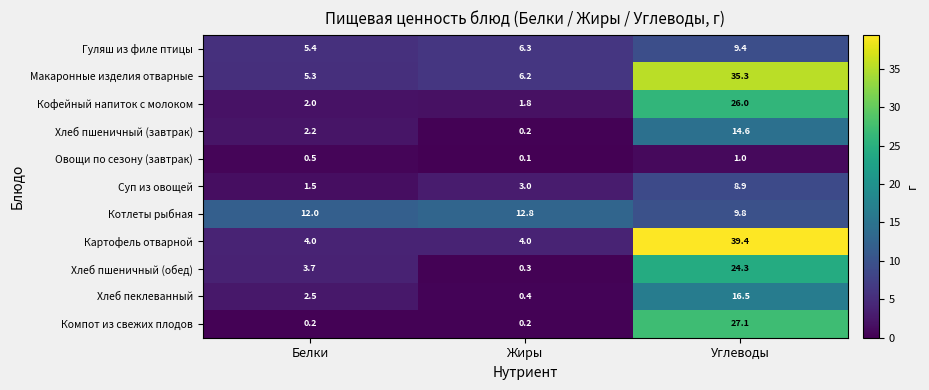

What is the difference between the second highest and minimum values in the Овощи по сезону (завтрак) series?

0.4